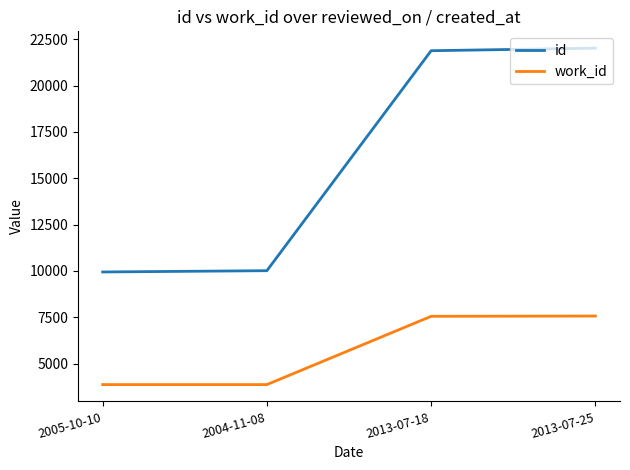

Between 2004-11-08 and 2013-07-25, which series saw the biggest shift?

id